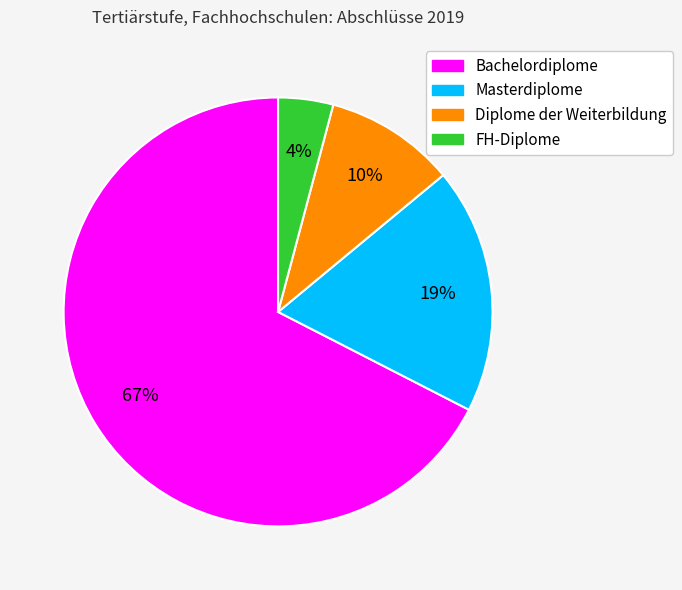

True or false: Bachelordiplome accounts for 81% of the total.

False